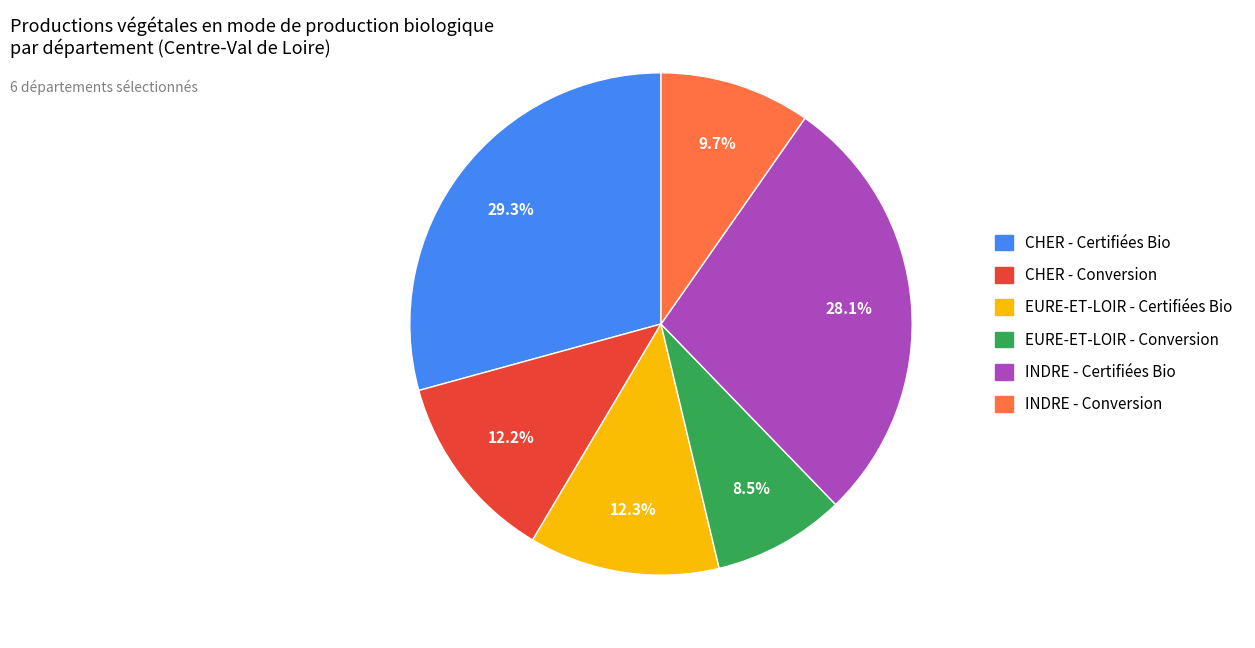

Approximately how many times larger is the value at CHER - Certifiées Bio compared to CHER - Conversion?

2.4